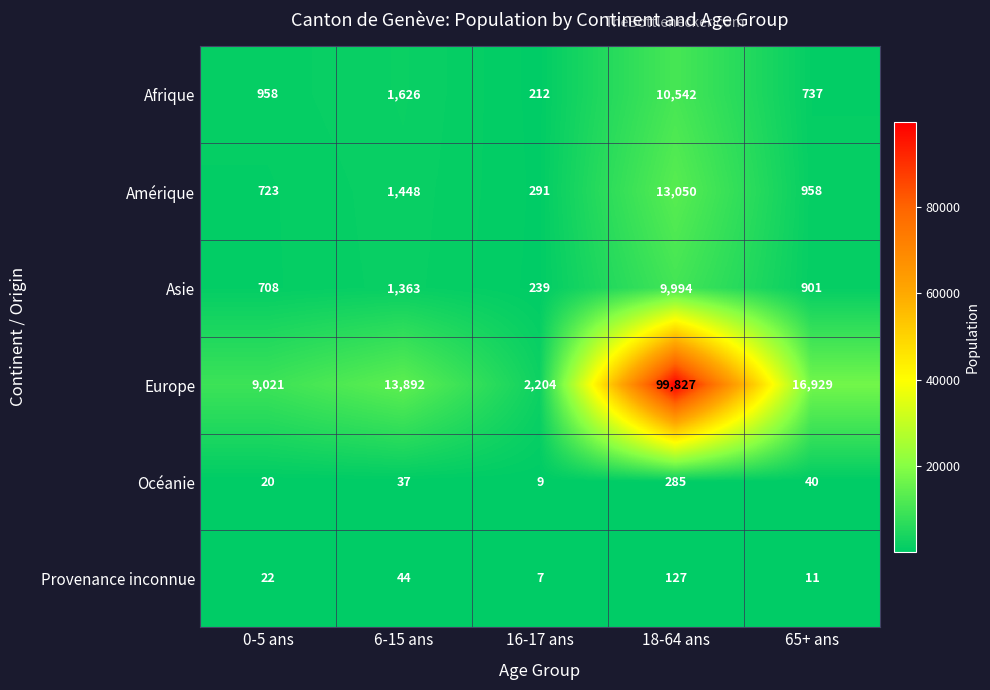

Which series has the largest total across all categories?

Europe